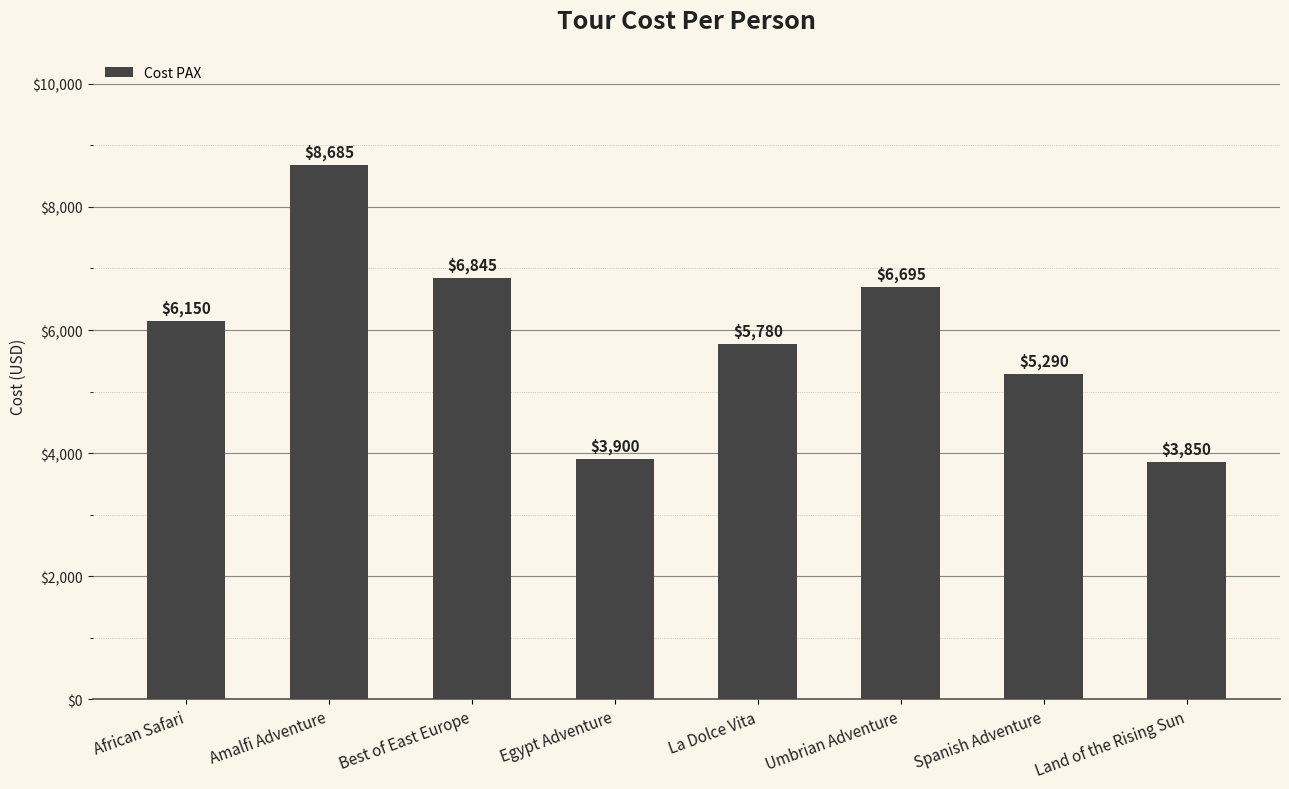

Where is the data nearest to the value 6267?

African Safari